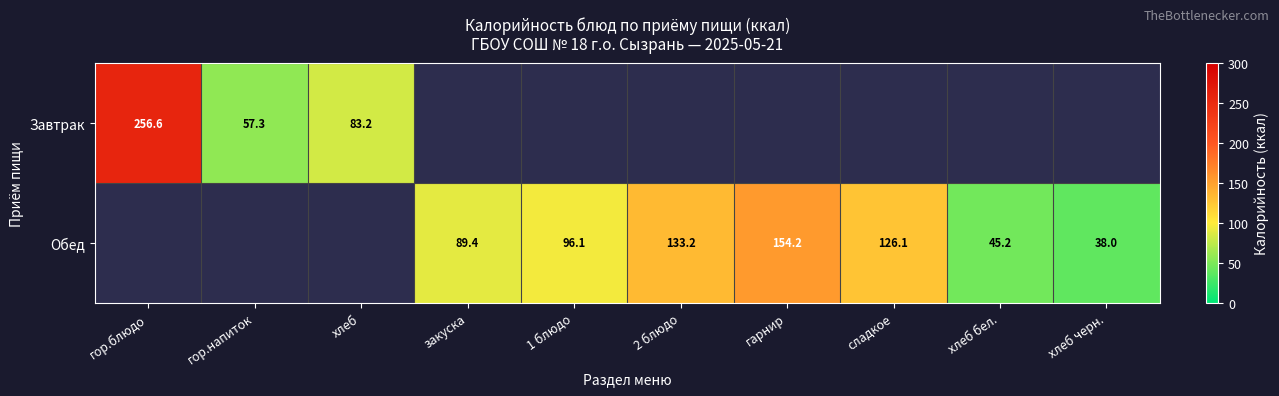

Is the value of Обед at хлеб черн. greater than the value of Завтрак at гор.напиток?

No